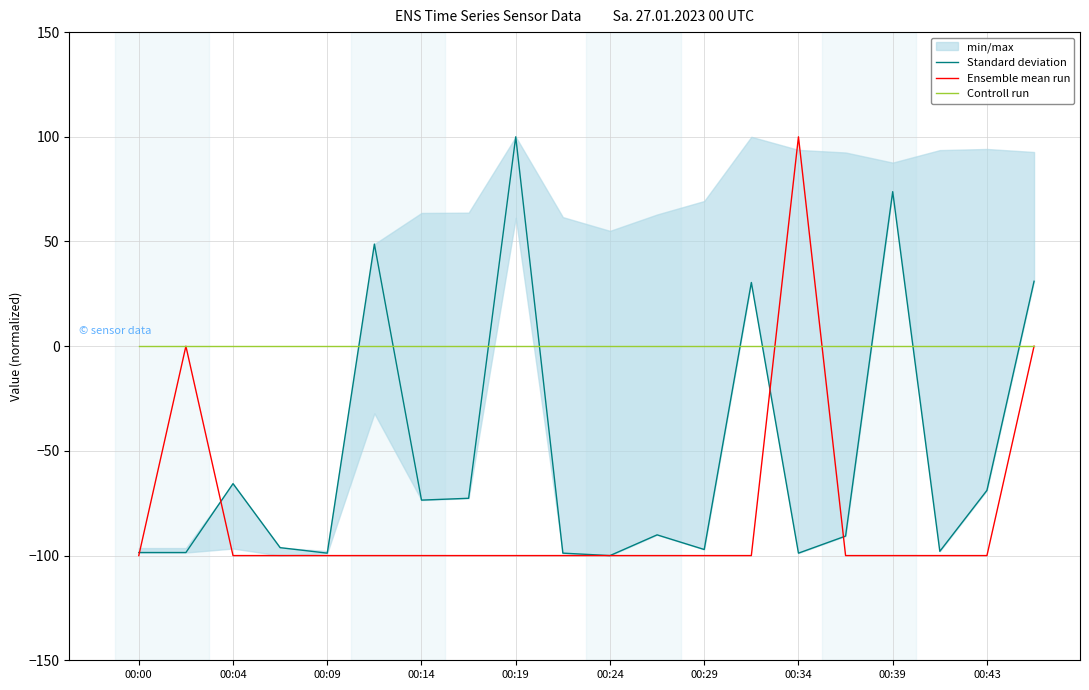

What is the value of the Ensemble mean run point at the 18th from the left?

-100.0